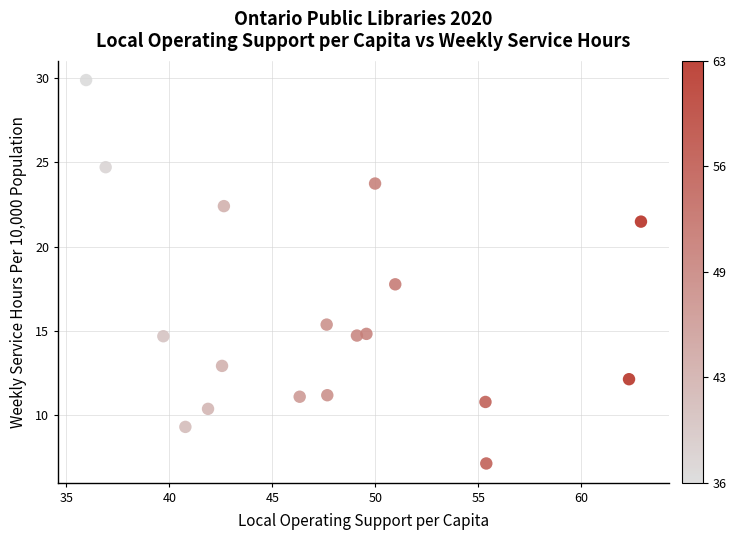

What is the range of X values (max minus min)?

26.9